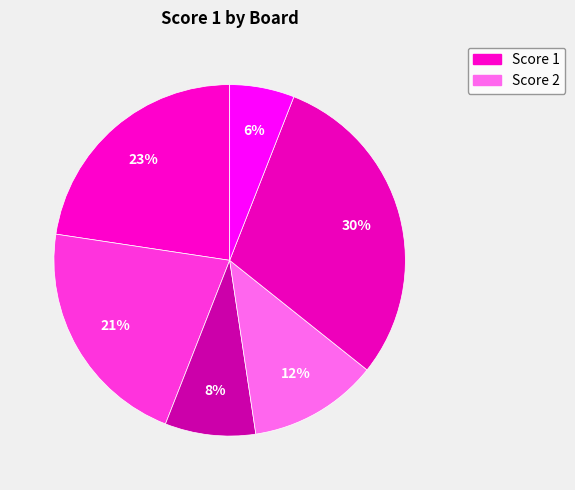

How many slices are in this pie chart?

6